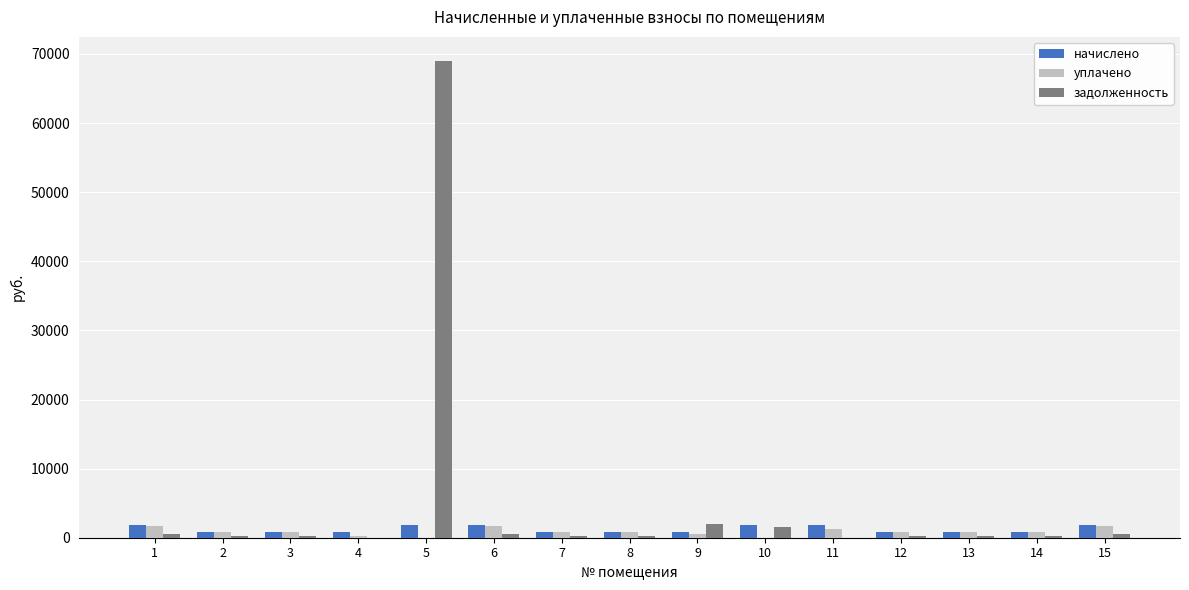

How many data points in задолженность are above 253?

8